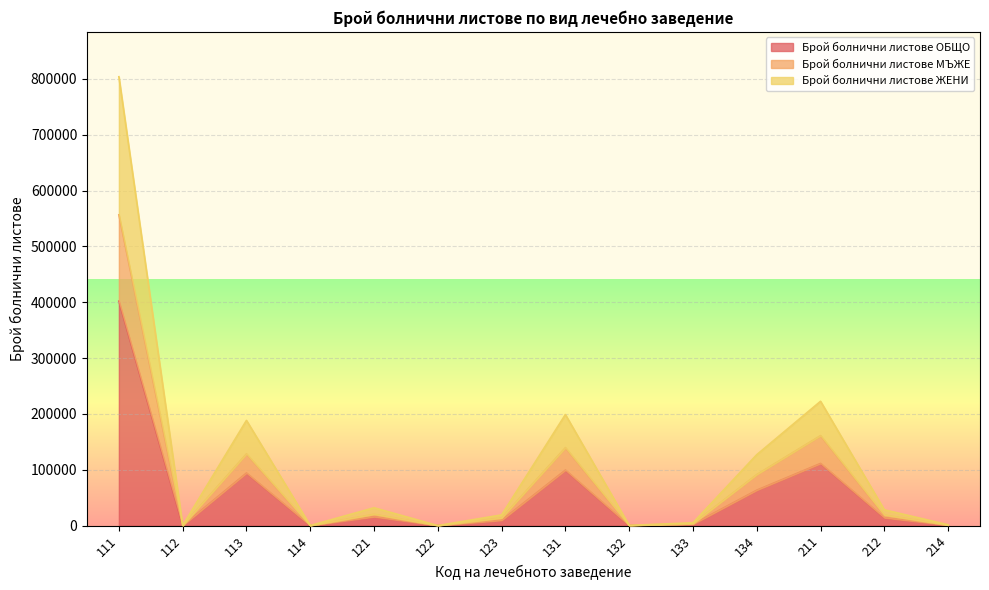

At which label does Брой болнични листове МЪЖЕ first exceed 18979?

111